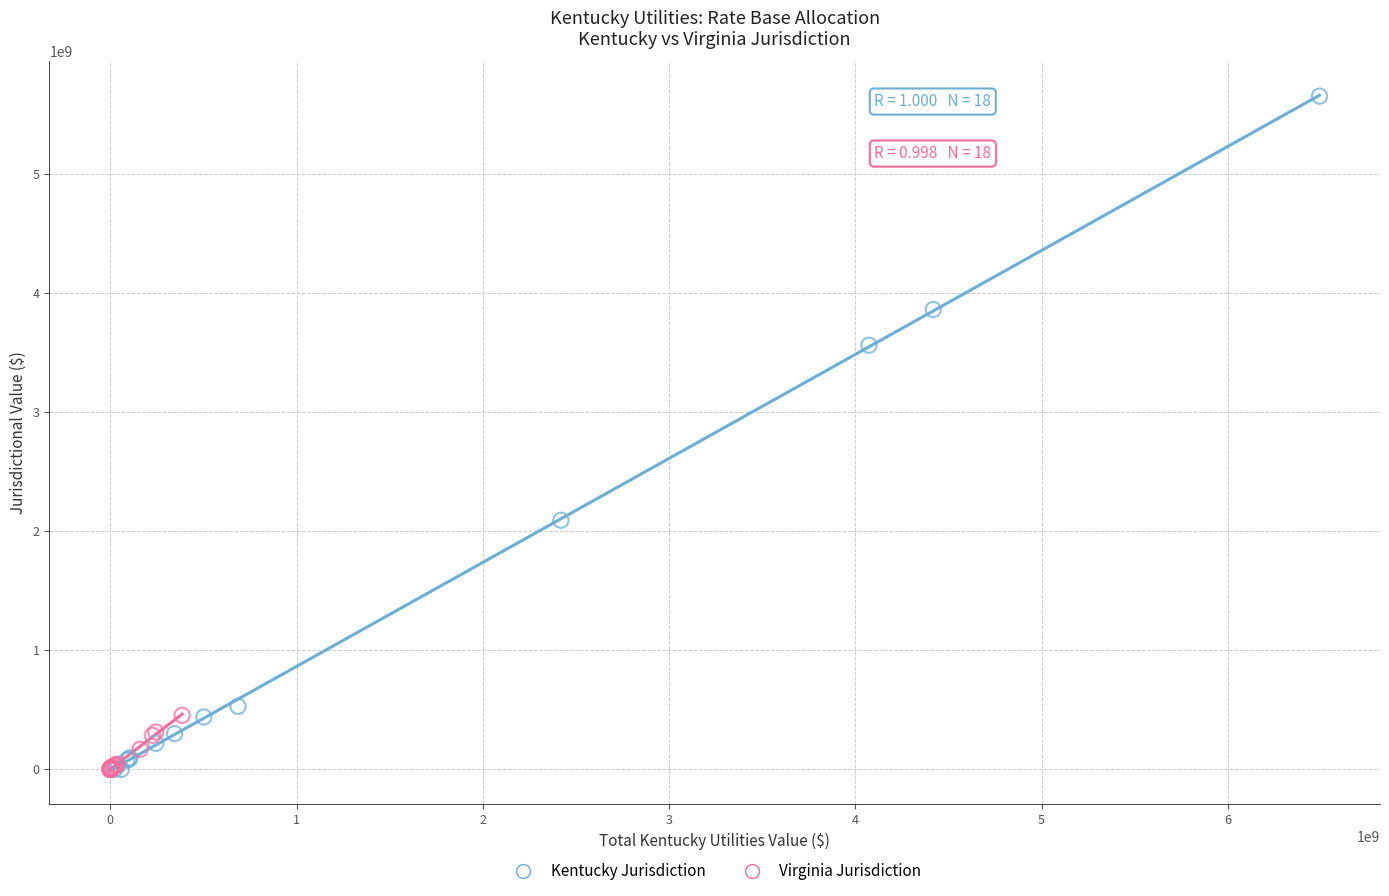

Which series contains the highest Y value?

Kentucky Jurisdiction